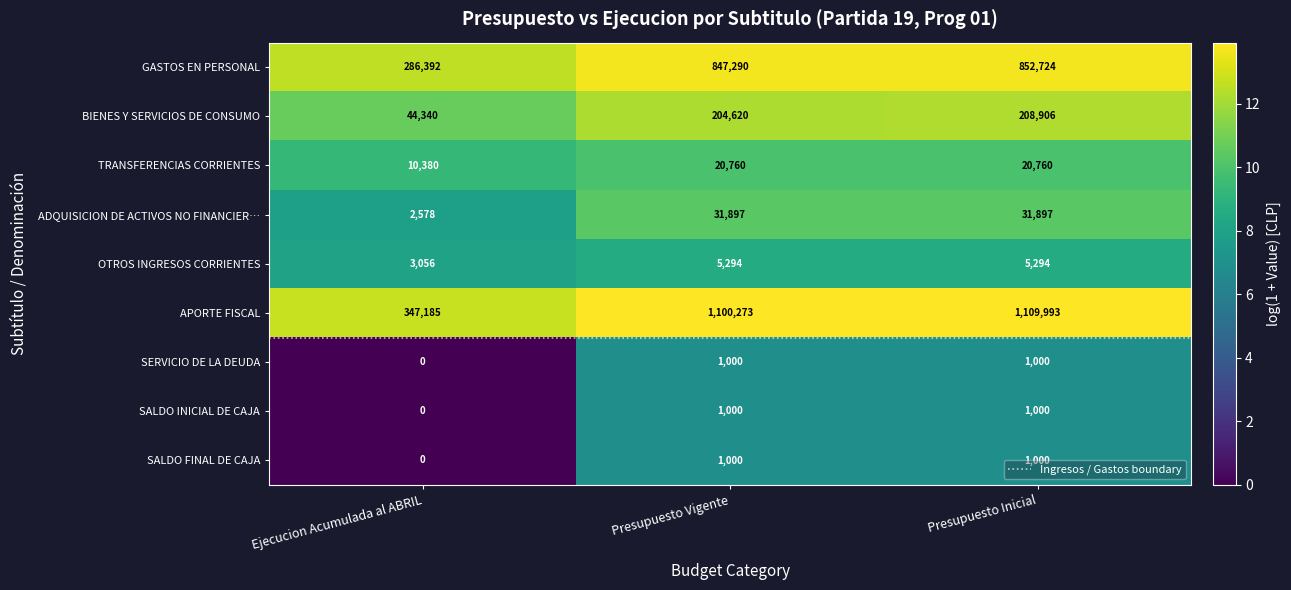

What is the average value of the TRANSFERENCIAS CORRIENTES series?

17300